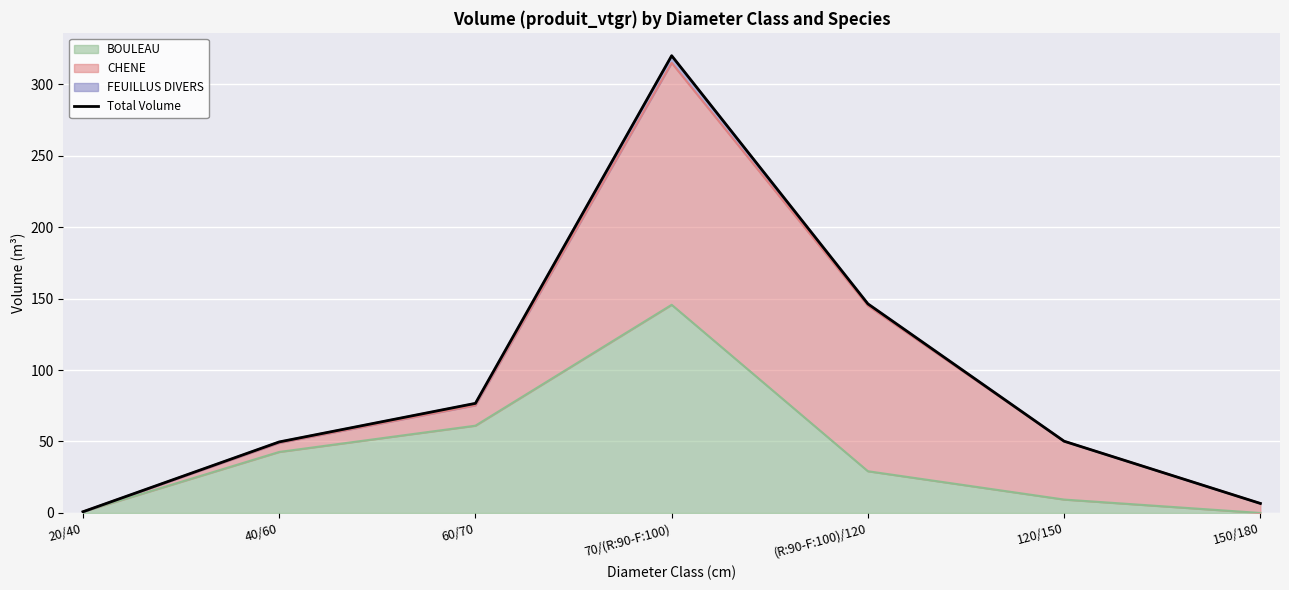

Reading left to right, what are all the values shown in this chart?

0.9	49.7	76.7	319.8	146.3	50.2	6.7